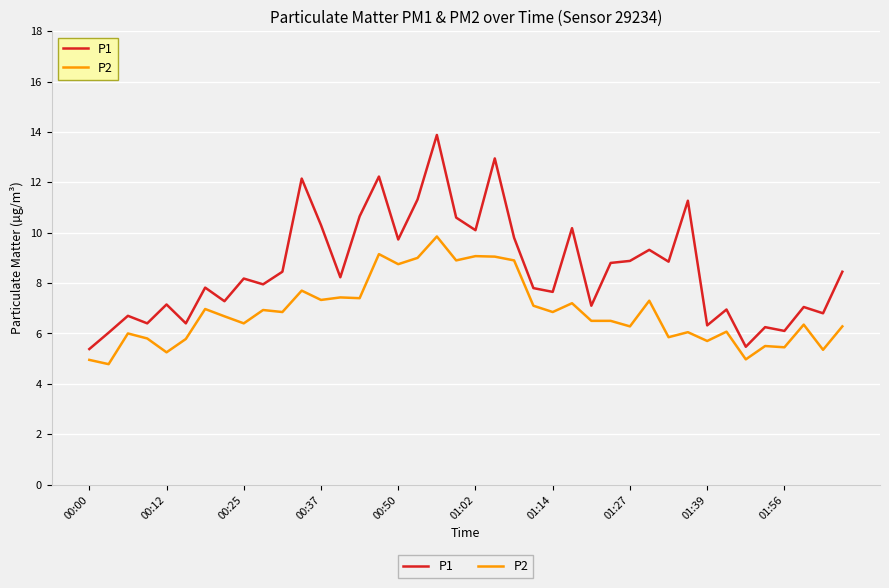

What is the difference between the second highest and second lowest values in the P2 series?

4.2